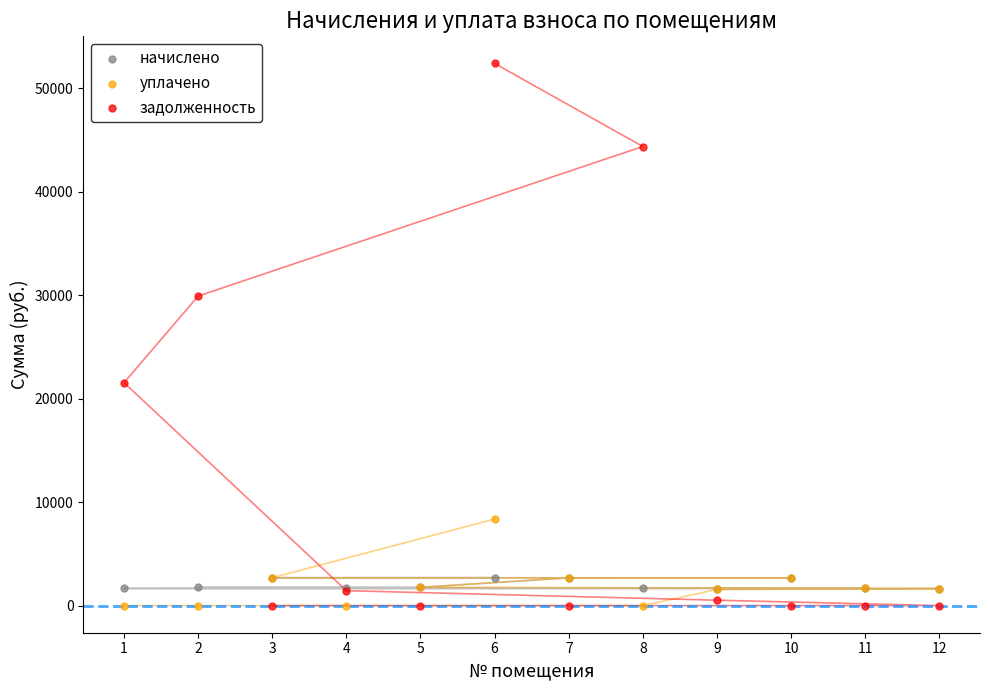

Which series has the widest spread of Y values?

задолженность